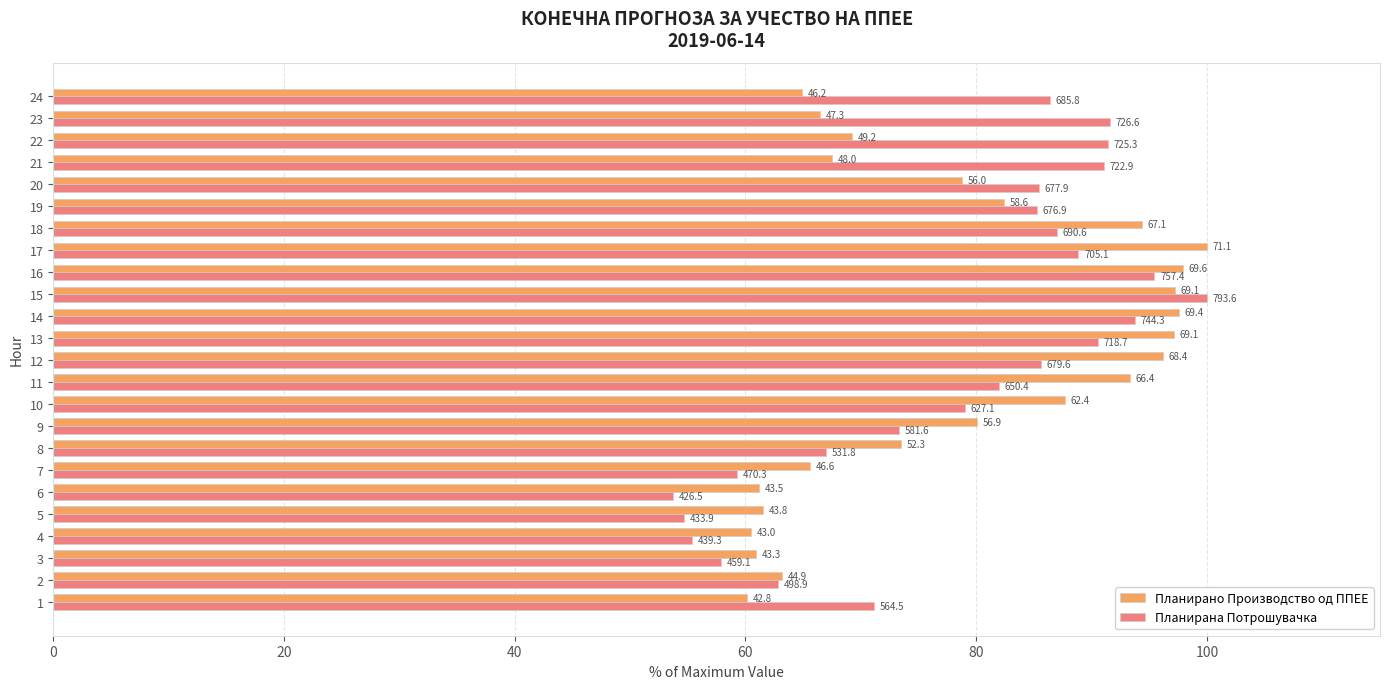

List the series in order of their overall mean, lowest first.

Планирано Производство од ППЕЕ, Планирана Потрошувачка